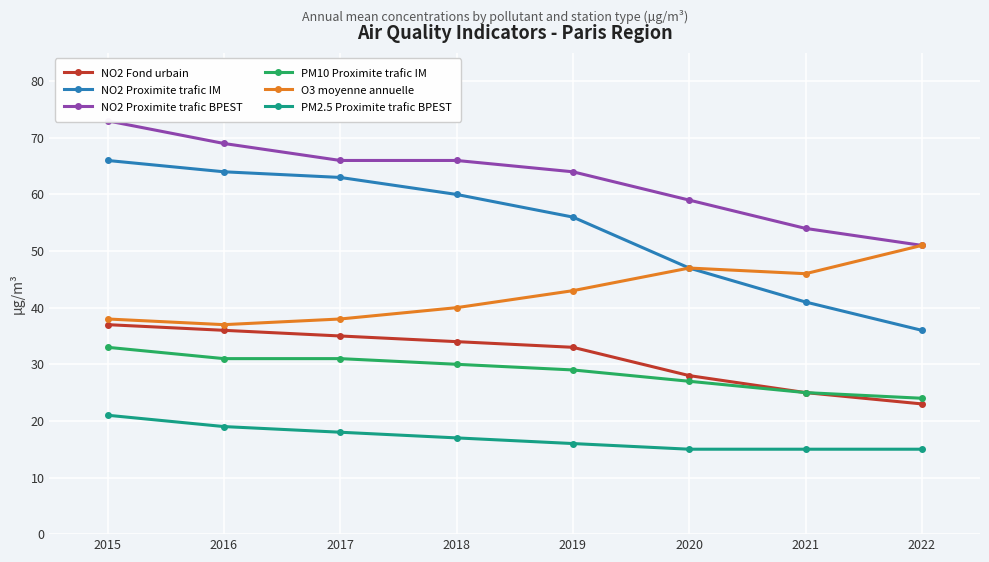

What are all the series names shown in the legend?

NO2 Fond urbain, NO2 Proximite trafic IM, NO2 Proximite trafic BPEST, PM10 Proximite trafic IM, O3 moyenne annuelle, PM2.5 Proximite trafic BPEST